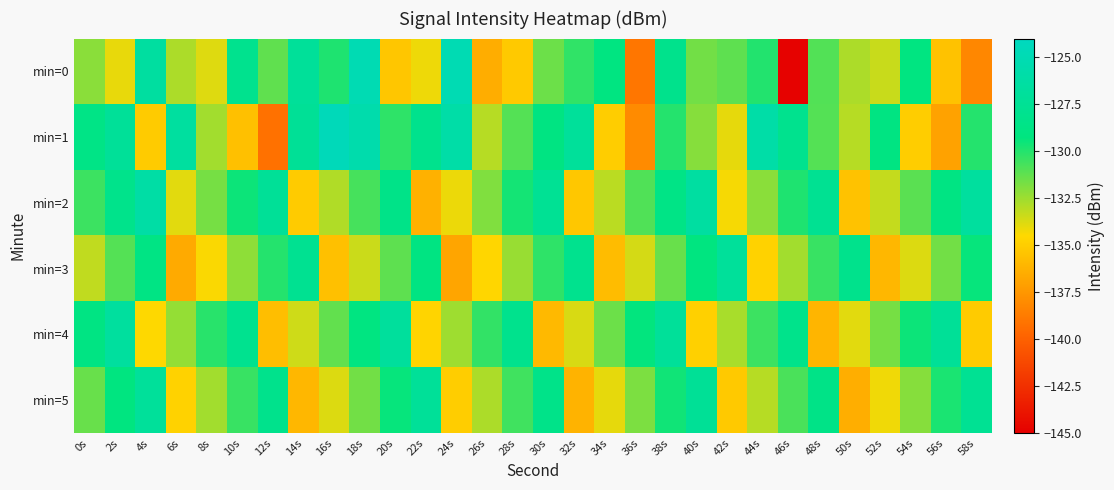

Which category has the highest value across all series?

16s